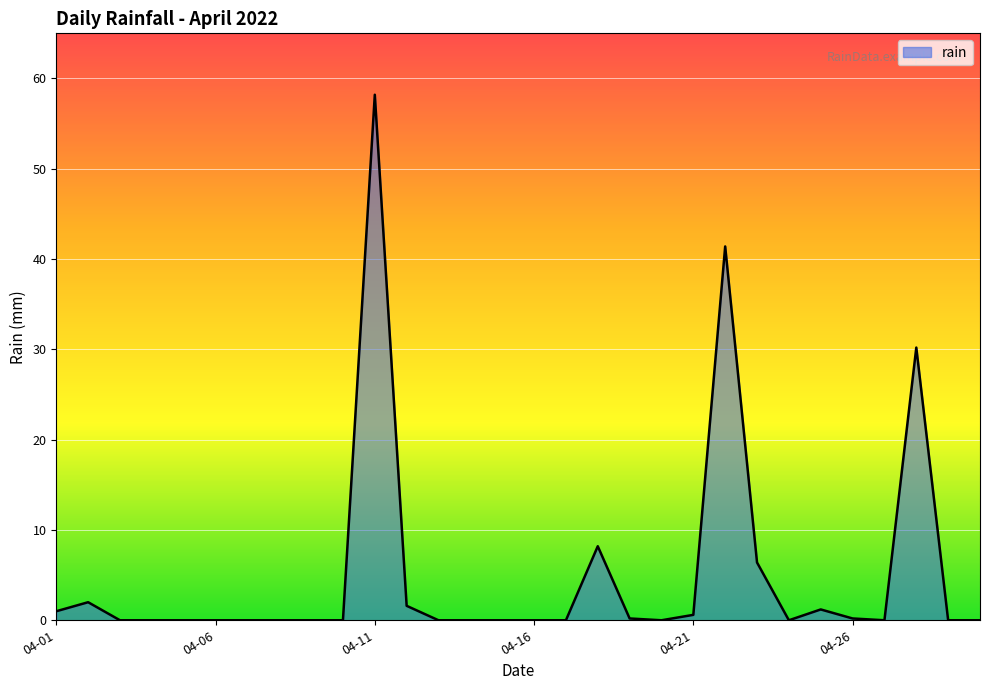

What is the difference between the maximum and minimum values?

58.2